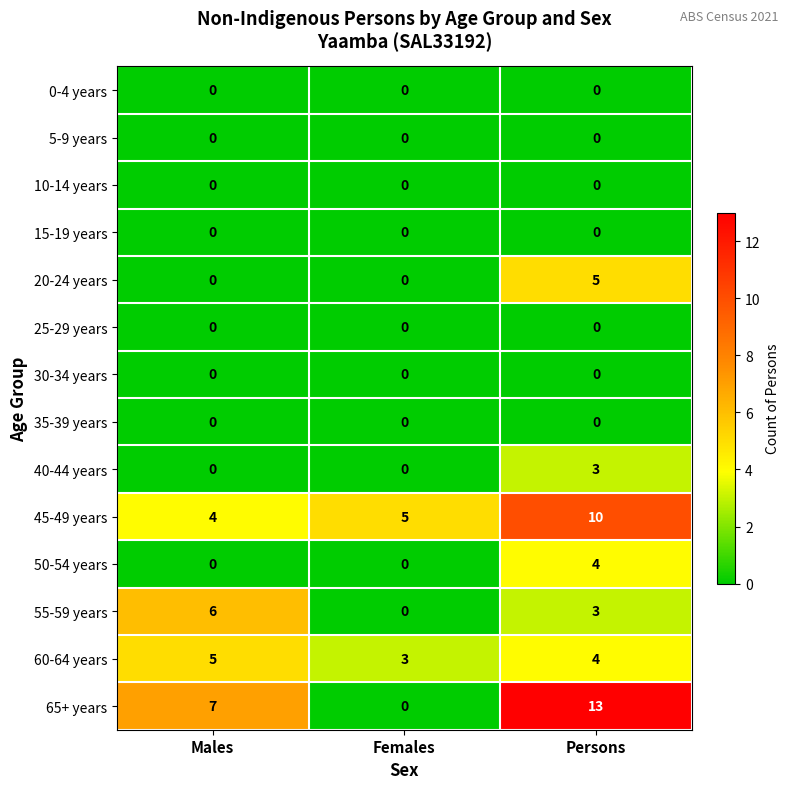

At which category is the sum across all series the highest?

Persons